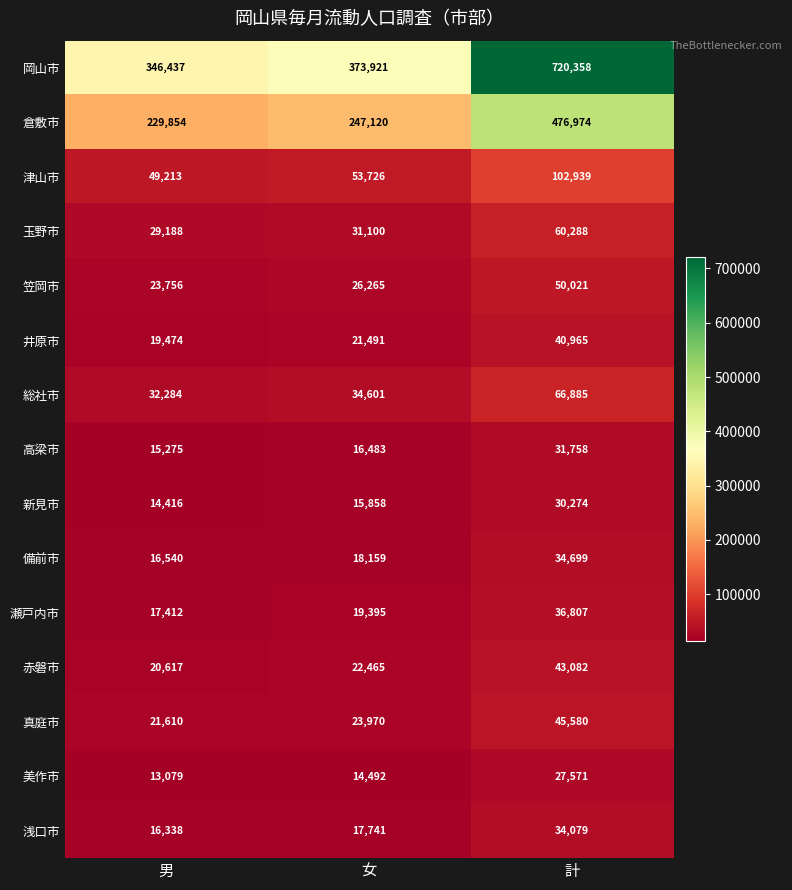

Which label corresponds to the largest value in the chart?

計